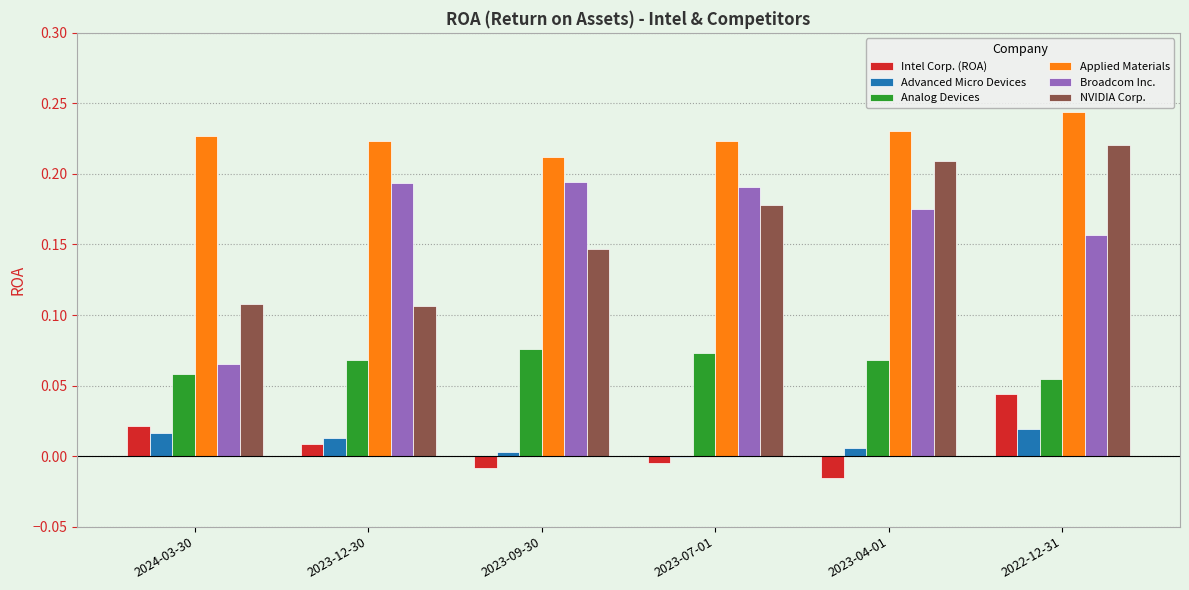

What is the sum of all Broadcom Inc. values?

1.0